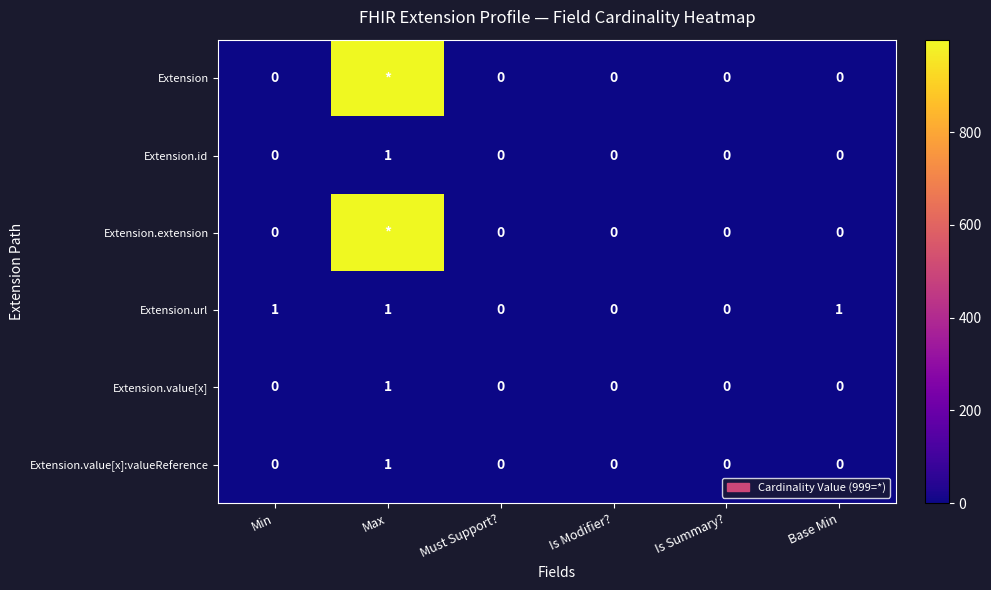

Which category has the highest value in the Extension.id series?

Max